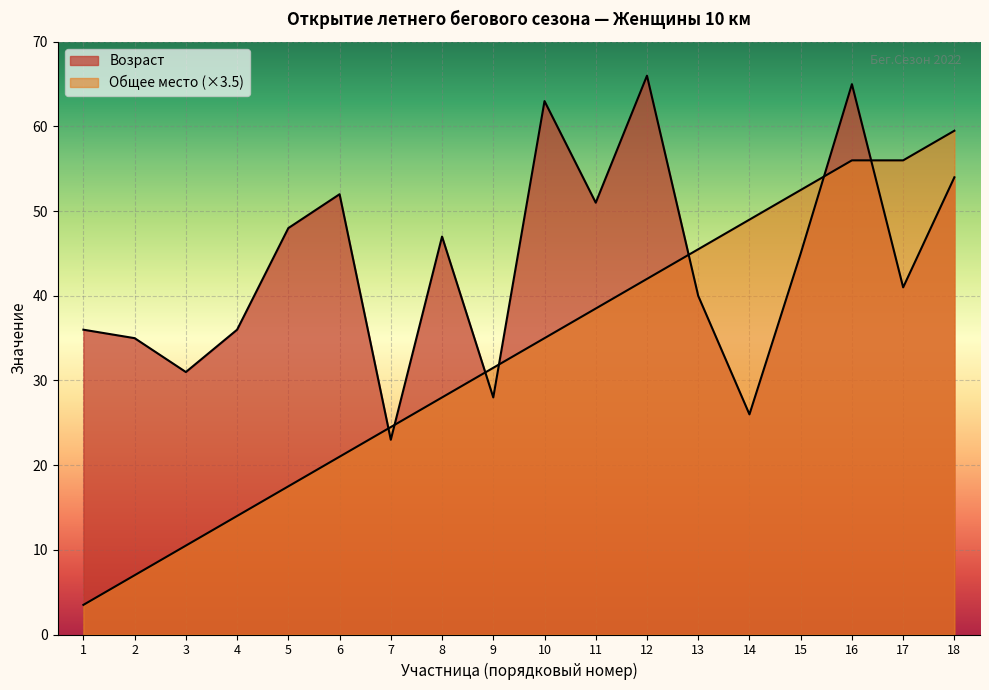

List the series in order of their peak value, lowest first.

Общее место, Возраст